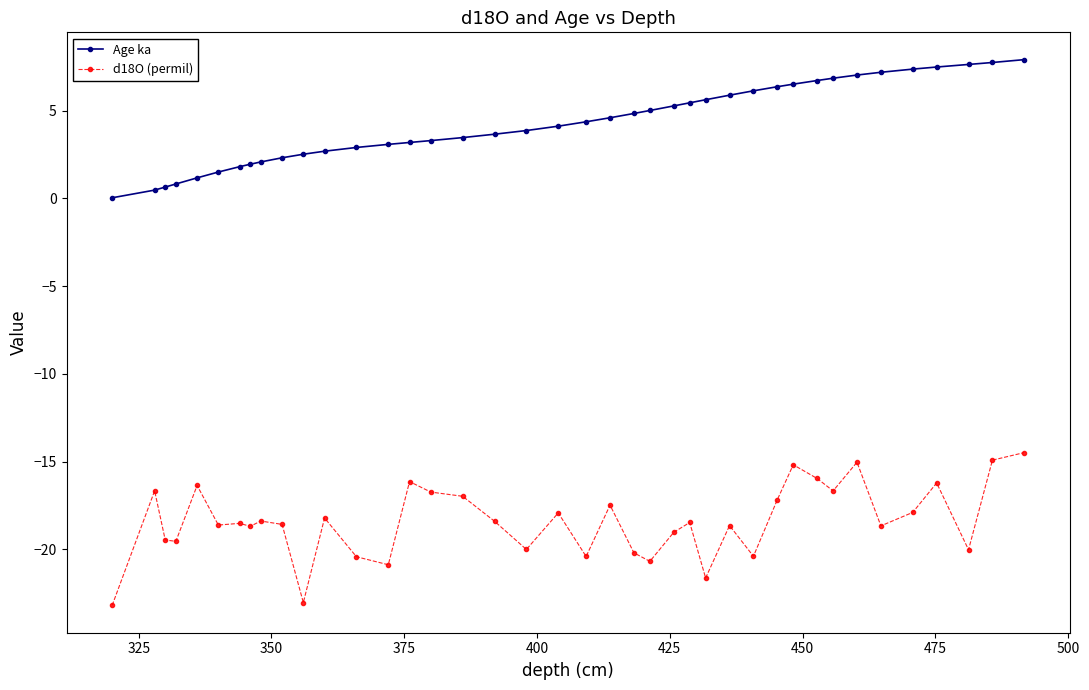

What is the greatest value displayed?

7.9